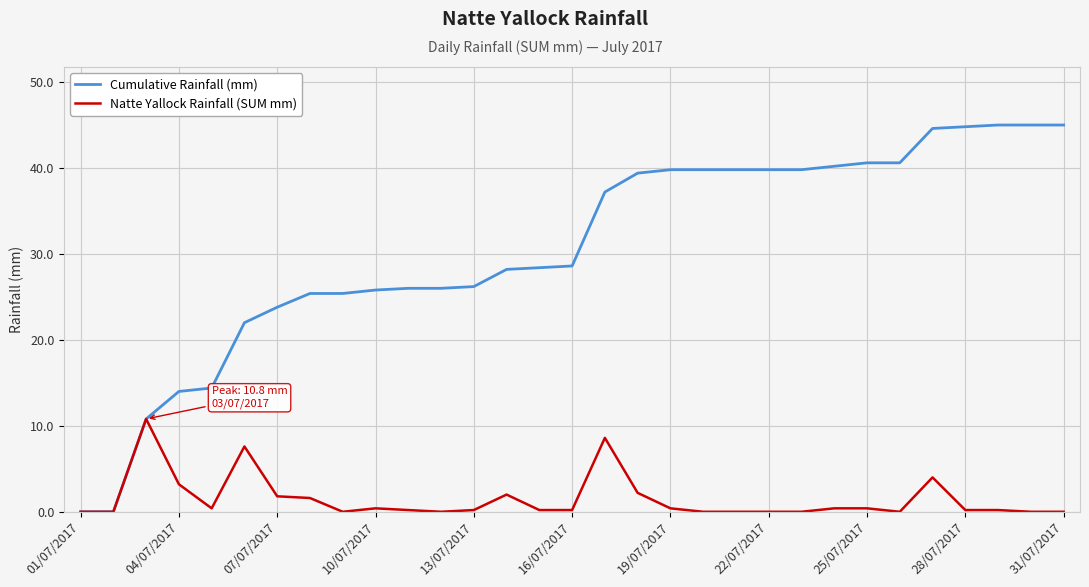

What is the highest value of the Natte Yallock Rainfall (SUM mm) series?

10.8